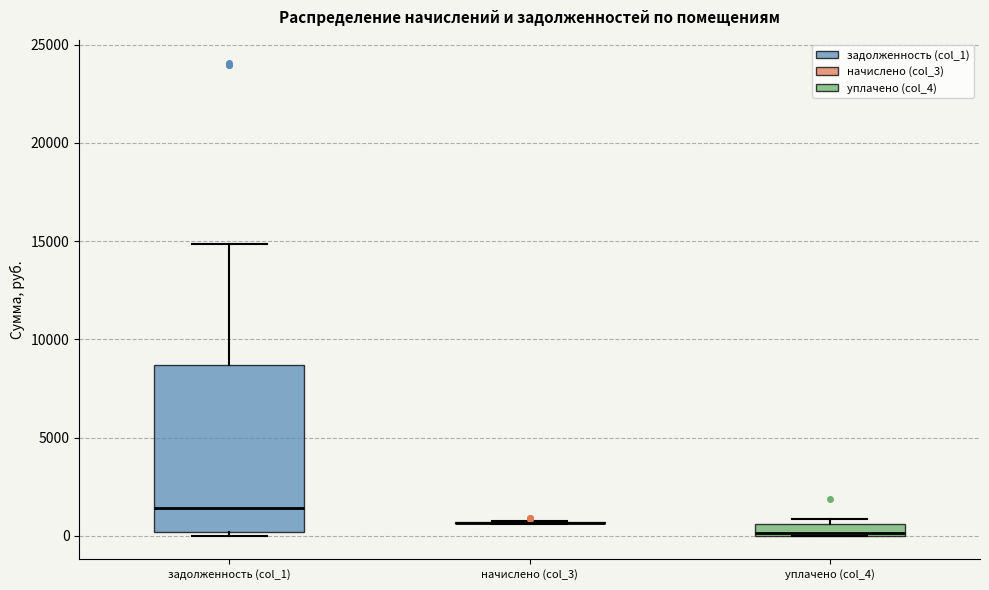

Comparing the boxes themselves (not the whiskers), which one is the tallest?

задолженность (col_1)